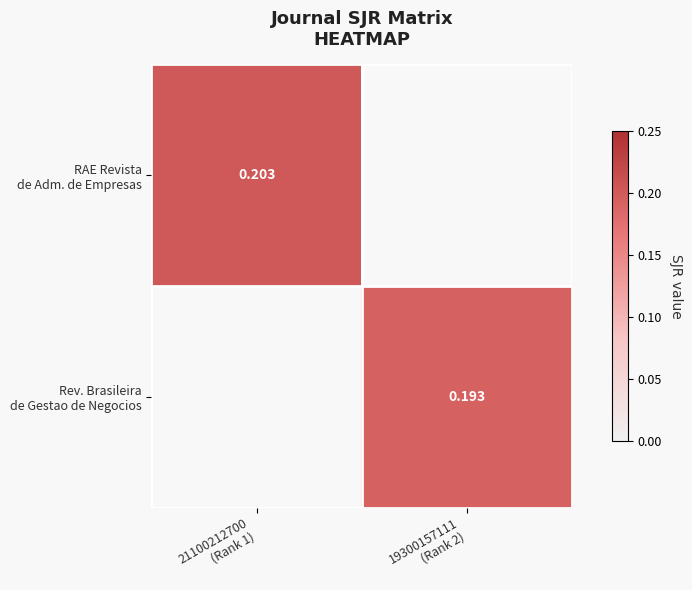

What is the highest value of the RAE Revista de Adm. de Empresas series?

0.2